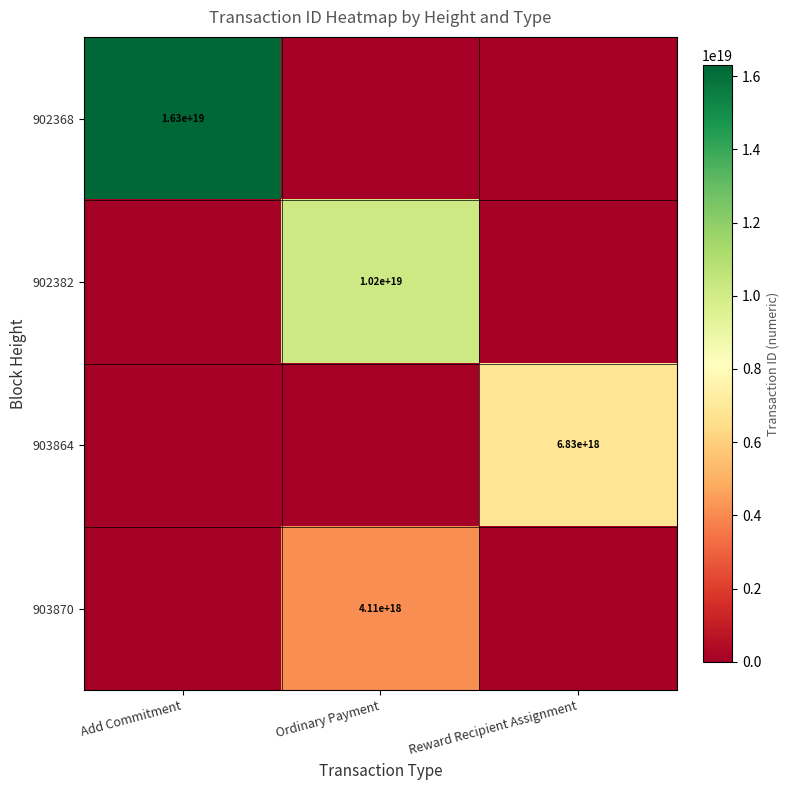

Is it true that 903870 equals 4110000000000000000 at Ordinary Payment?

True